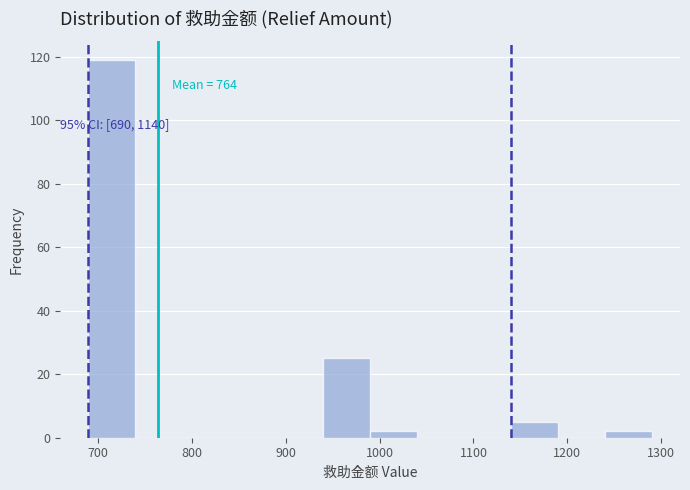

Which range on the x-axis has the tallest bar?

690 to 740